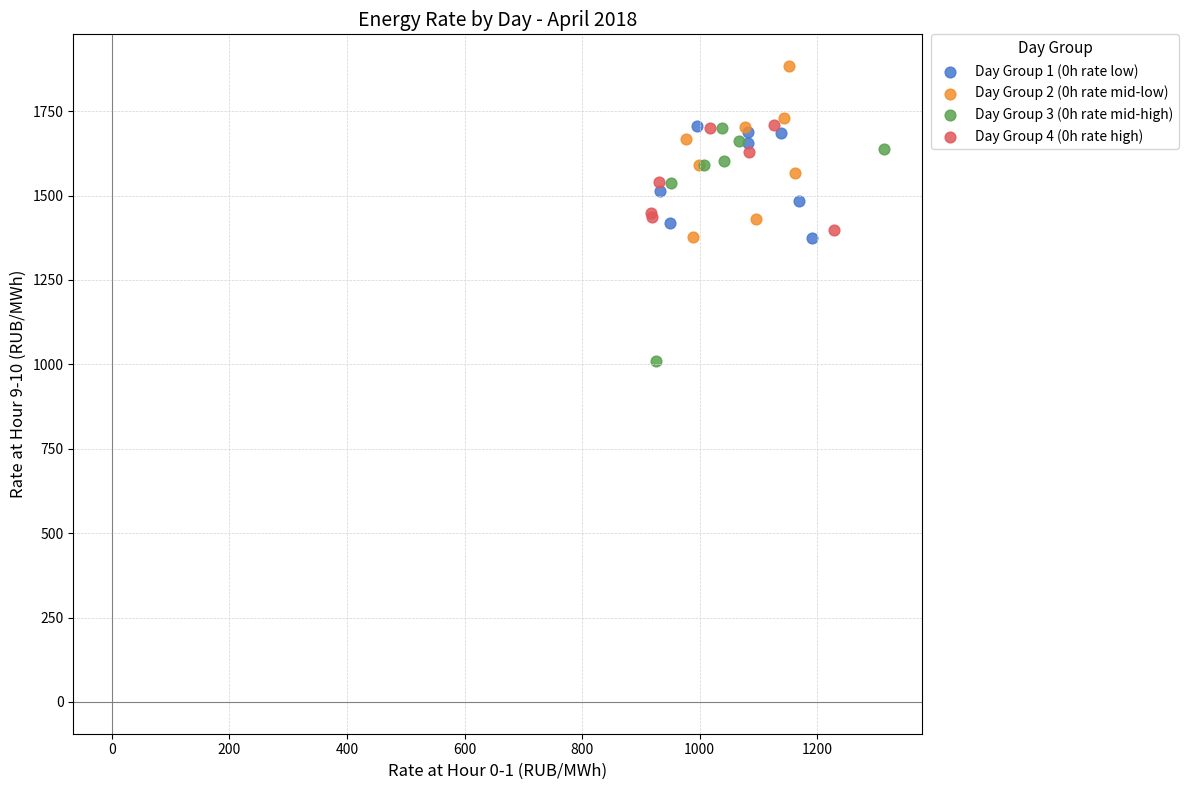

Which series reaches the maximum Y coordinate?

Day Group 2 (0h rate mid-low)